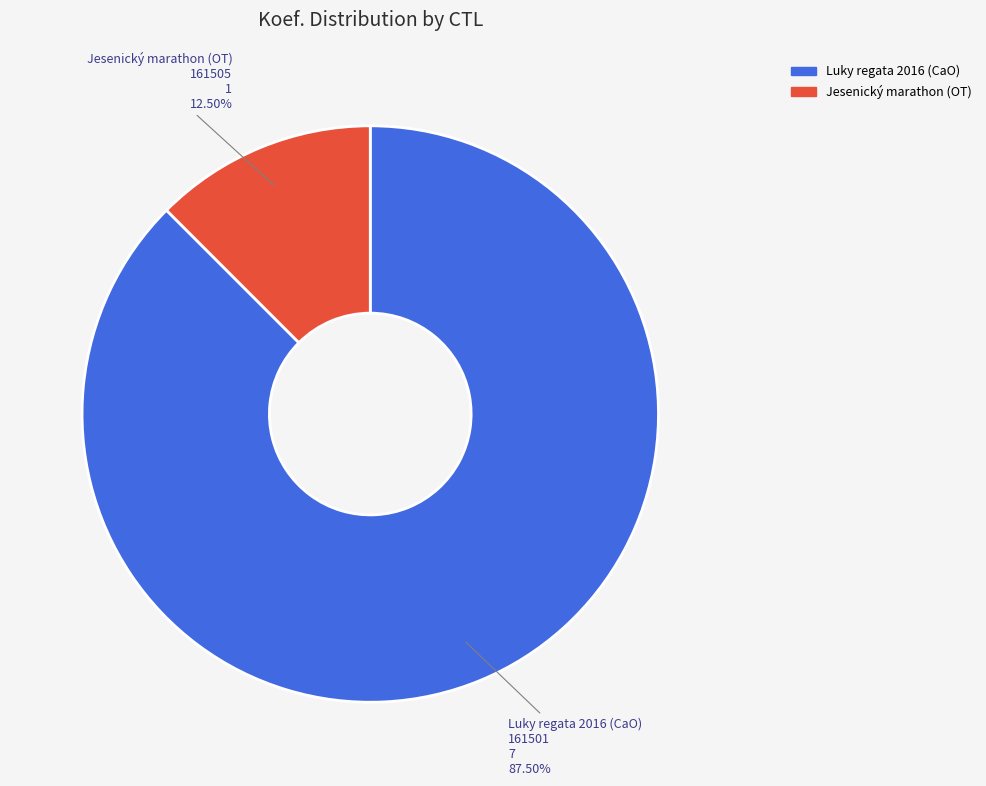

How many segments does this pie chart have?

2